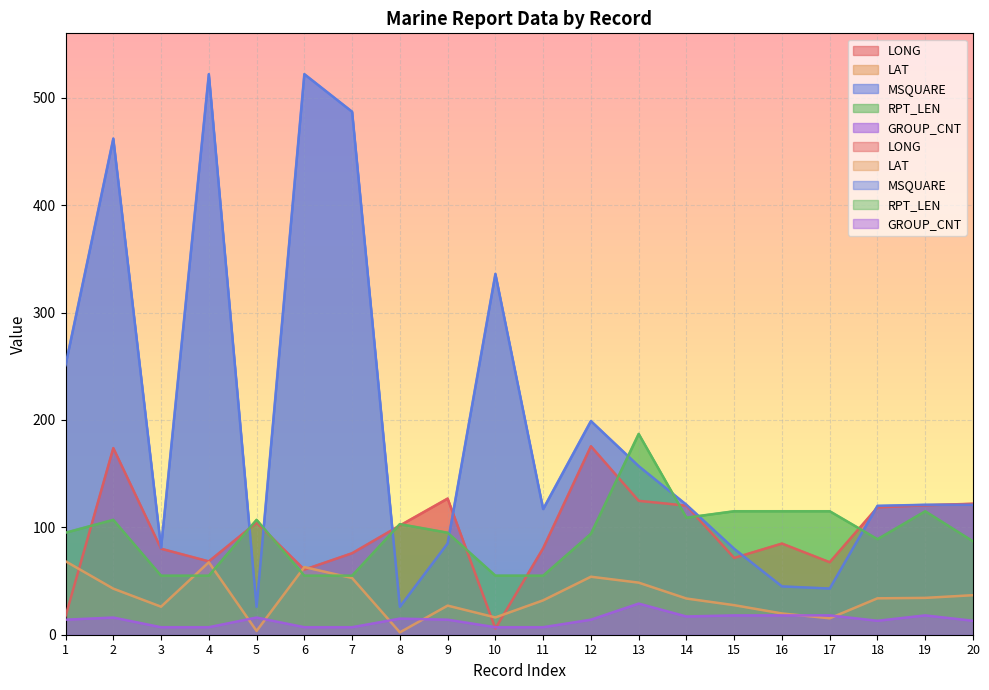

What is the difference between the LAT values at 4 and 12?

13.5